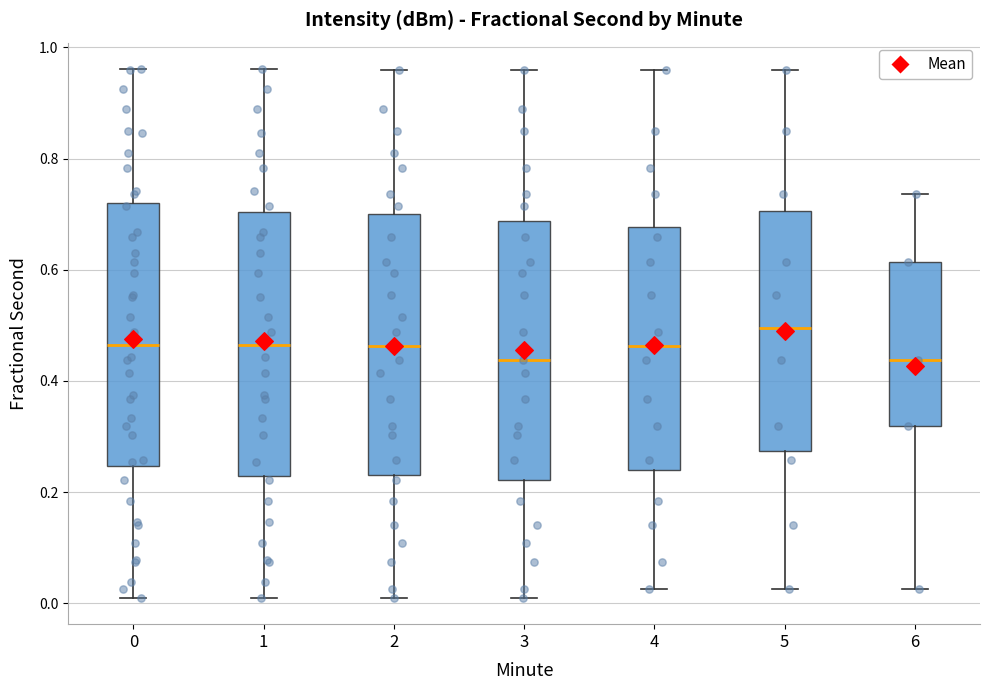

Where does the upper whisker of the box at x = 5 end on the y-axis? The values are not printed on the chart, so give them approximately, as read against the axis.

0.96